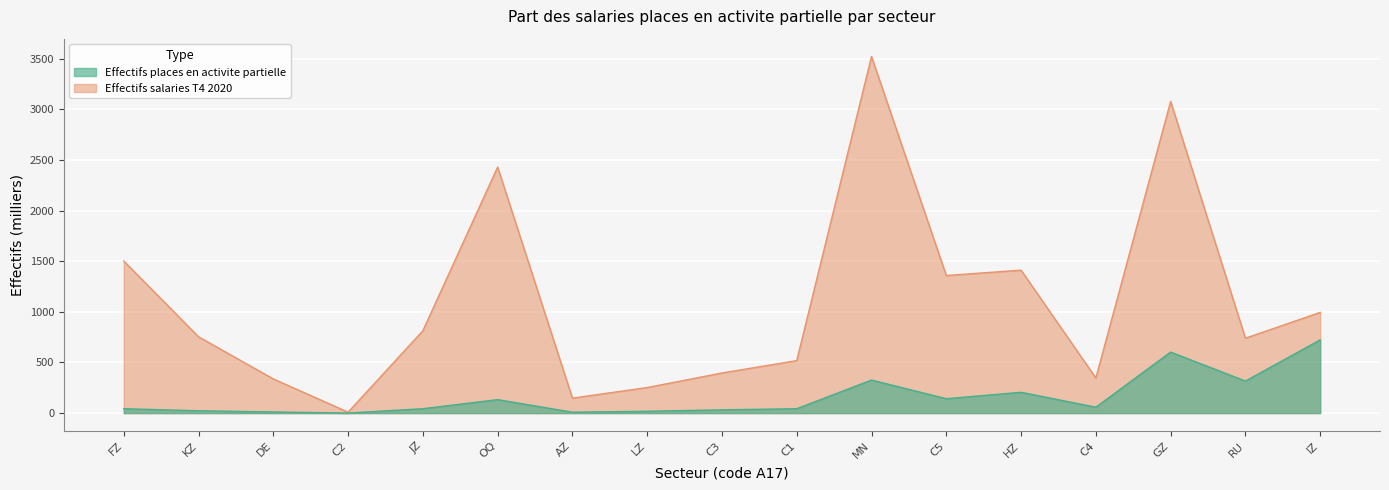

True or false: Effectifs salaries T4 2020 and Effectifs places en activite partielle cross at least once.

False